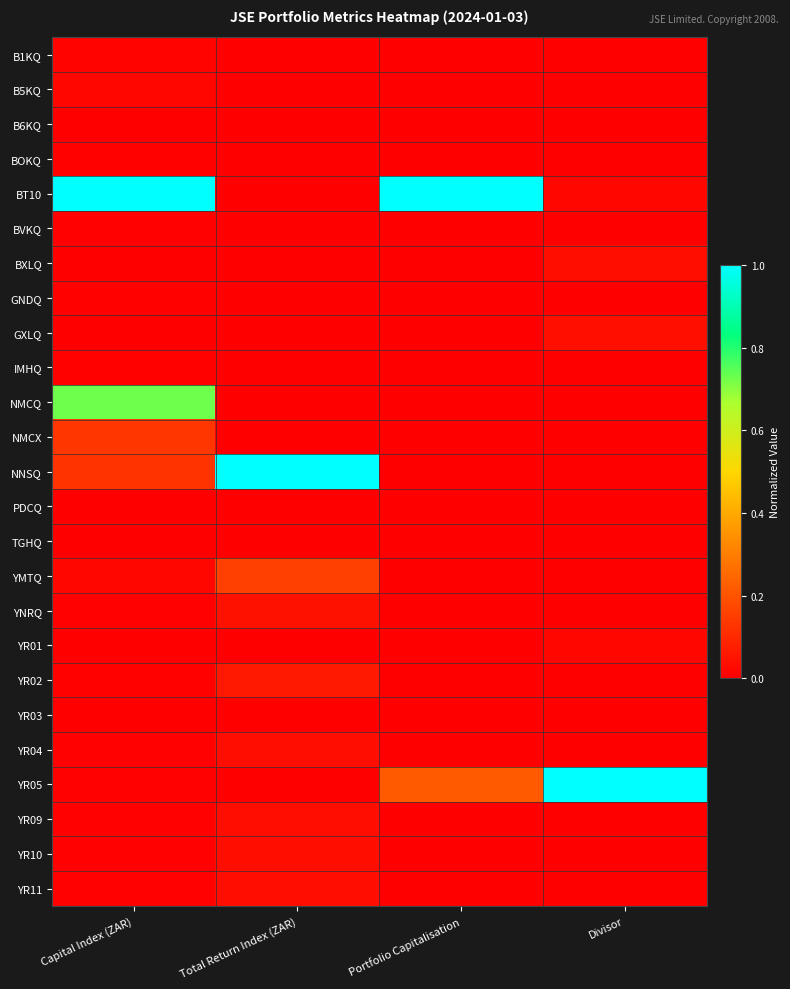

Which series has the largest total across all categories?

BT10